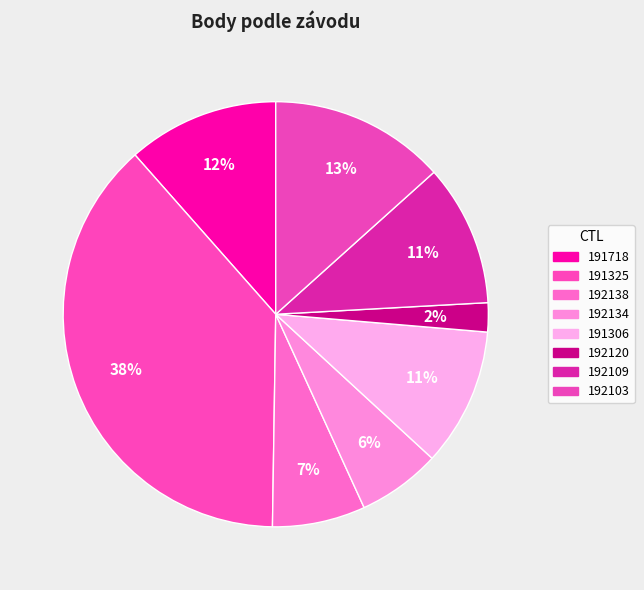

To the nearest percent, what percentage of the pie is 192134?

6%